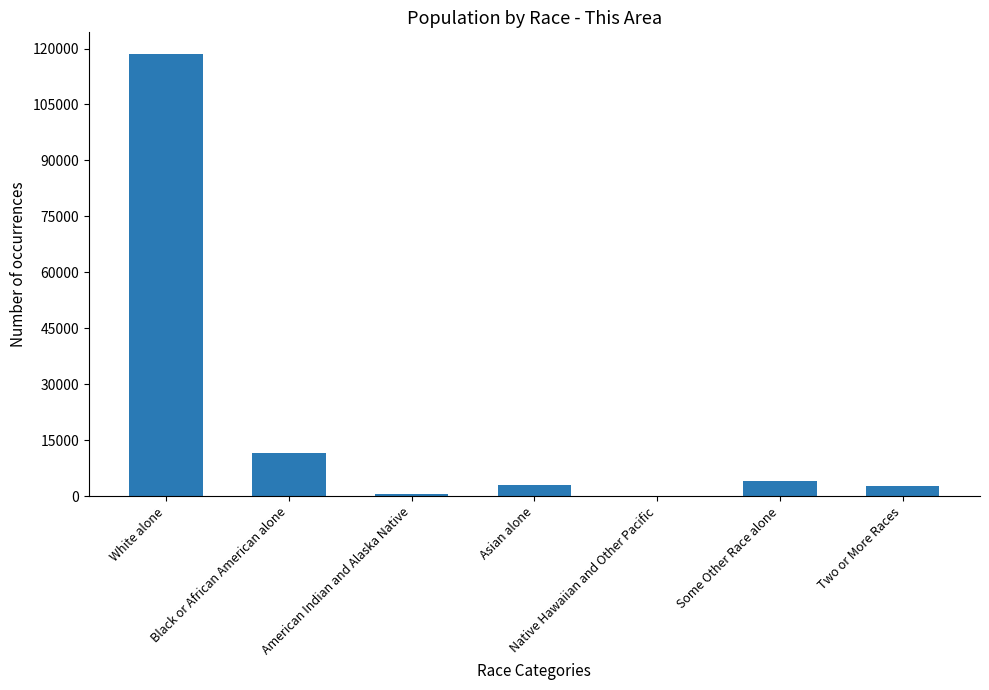

The value at Black or African American alone is 11487. True or false?

True